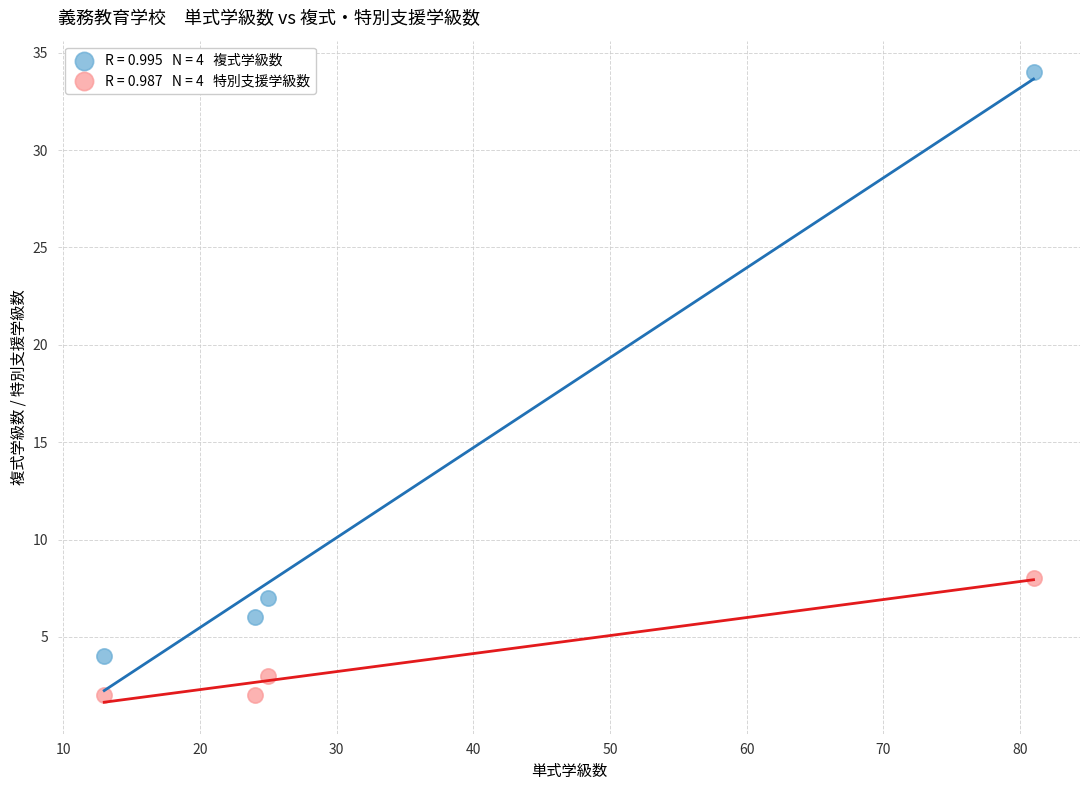

Across all data points, what is the range of X values (max minus min)?

68